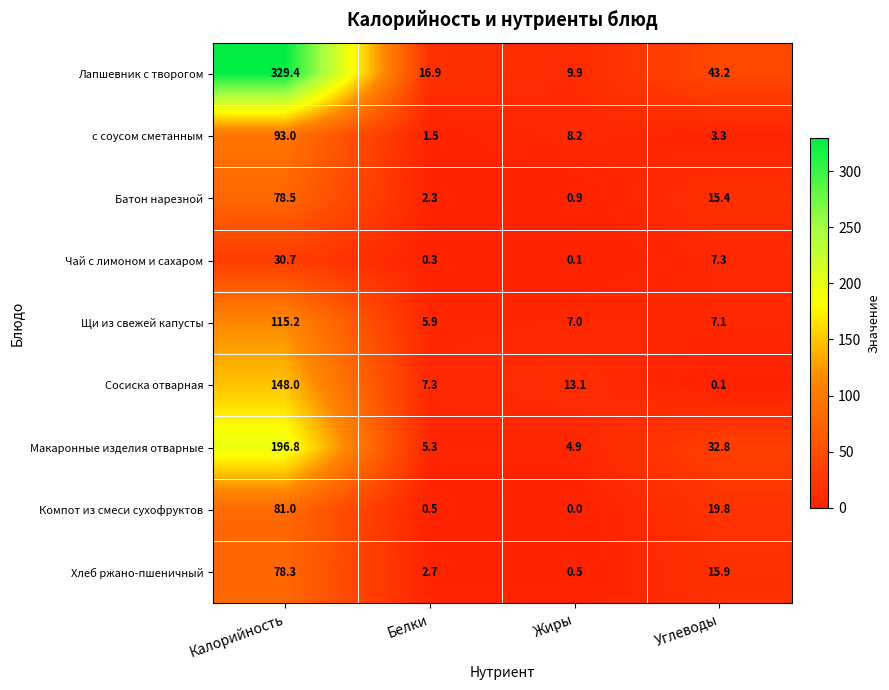

What is the maximum value for Хлеб ржано-пшеничный?

78.3